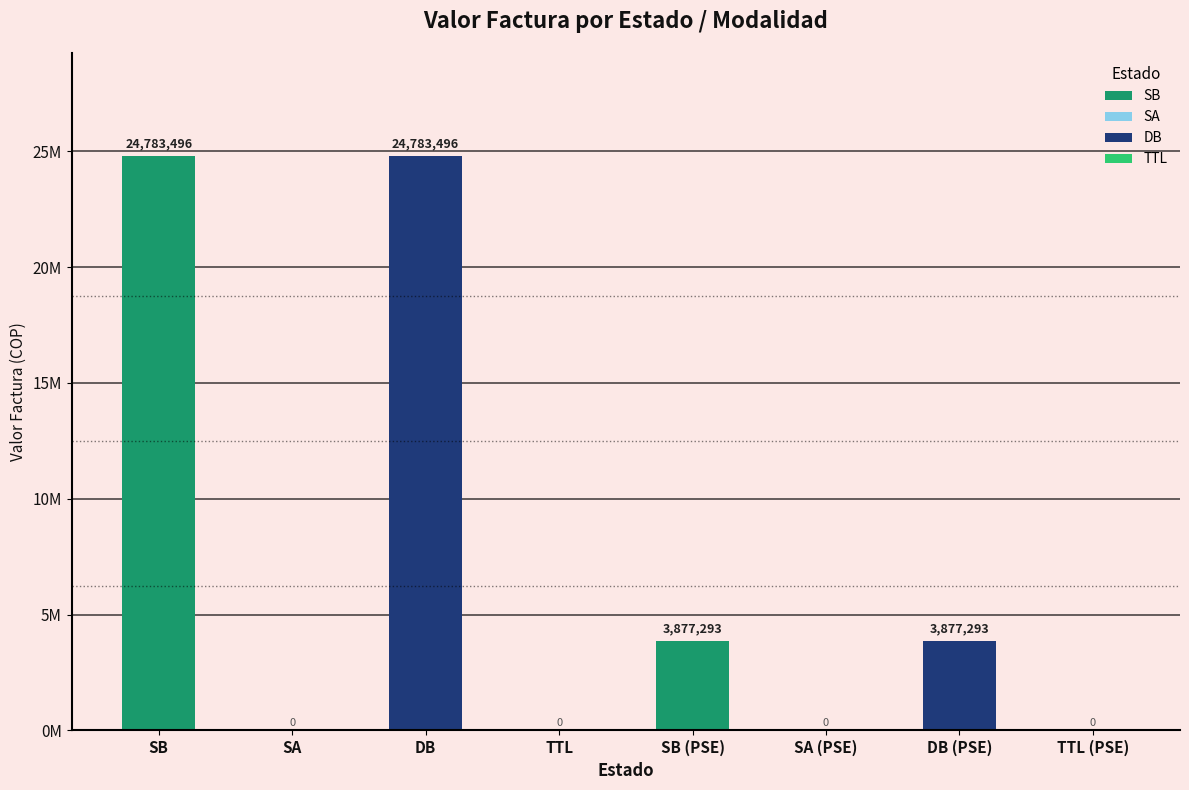

List the labels in order of value, largest first.

SB, DB, SB (PSE), DB (PSE), SA, TTL, SA (PSE), TTL (PSE)